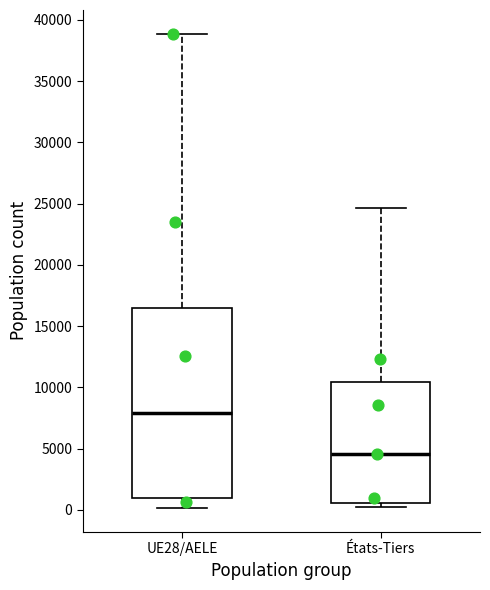

Comparing the boxes themselves (not the whiskers), which one is the tallest?

UE28/AELE